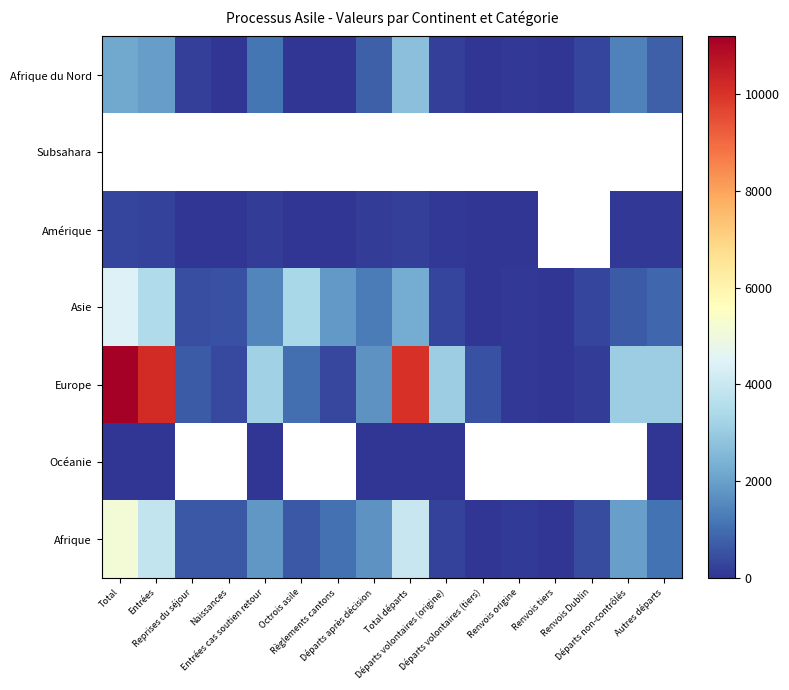

Reading left to right, list all the values displayed in this chart.

Afrique du Nord: Total=2149	Entrées=1955	Reprises du séjour=187	Naissances=7	Entrées cas soutien retour=1171	Octrois asile=9	Règlements cantons=15	Départs après décision=771	Total départs=2743	Départs volontaires (origine)=183	Départs volontaires (tiers)=3	Renvois origine=82	Renvois tiers=2	Renvois Dublin=296	Départs non-contrôlés=1392	Autres départs=785
Subsahara: Total=0	Entrées=0	Reprises du séjour=0	Naissances=0	Entrées cas soutien retour=0	Octrois asile=0	Règlements cantons=0	Départs après décision=0	Total départs=0	Départs volontaires (origine)=0	Départs volontaires (tiers)=0	Renvois origine=0	Renvois tiers=0	Renvois Dublin=0	Départs non-contrôlés=0	Autres départs=0
Amérique: Total=271	Entrées=246	Reprises du séjour=18	Naissances=7	Entrées cas soutien retour=157	Octrois asile=16	Règlements cantons=12	Départs après décision=134	Total départs=188	Départs volontaires (origine)=63	Départs volontaires (tiers)=2	Renvois origine=5	Renvois tiers=0	Renvois Dublin=0	Départs non-contrôlés=52	Autres départs=66
Asie: Total=4430	Entrées=3477	Reprises du séjour=465	Naissances=488	Entrées cas soutien retour=1458	Octrois asile=3361	Règlements cantons=1873	Départs après décision=1301	Total départs=2260	Départs volontaires (origine)=268	Départs volontaires (tiers)=35	Renvois origine=62	Renvois tiers=42	Renvois Dublin=264	Départs non-contrôlés=691	Autres départs=898
Europe: Total=11188	Entrées=10152	Reprises du séjour=670	Naissances=366	Entrées cas soutien retour=3188	Octrois asile=1044	Règlements cantons=327	Départs après décision=1705	Total départs=10009	Départs volontaires (origine)=3090	Départs volontaires (tiers)=519	Renvois origine=51	Renvois tiers=21	Renvois Dublin=150	Départs non-contrôlés=3090	Autres départs=3088
Océanie: Total=2	Entrées=2	Reprises du séjour=0	Naissances=0	Entrées cas soutien retour=3	Octrois asile=0	Règlements cantons=0	Départs après décision=1	Total départs=3	Départs volontaires (origine)=1	Départs volontaires (tiers)=0	Renvois origine=0	Renvois tiers=0	Renvois Dublin=0	Départs non-contrôlés=0	Autres départs=2
Afrique: Total=5127	Entrées=3855	Reprises du séjour=634	Naissances=638	Entrées cas soutien retour=1810	Octrois asile=613	Règlements cantons=1059	Départs après décision=1734	Total départs=3935	Départs volontaires (origine)=240	Départs volontaires (tiers)=19	Renvois origine=95	Renvois tiers=19	Renvois Dublin=432	Départs non-contrôlés=1998	Autres départs=1132